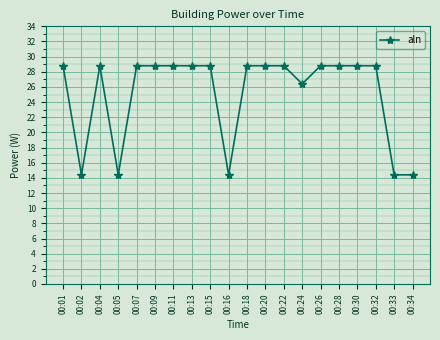

Count the number of values greater than 28.

14